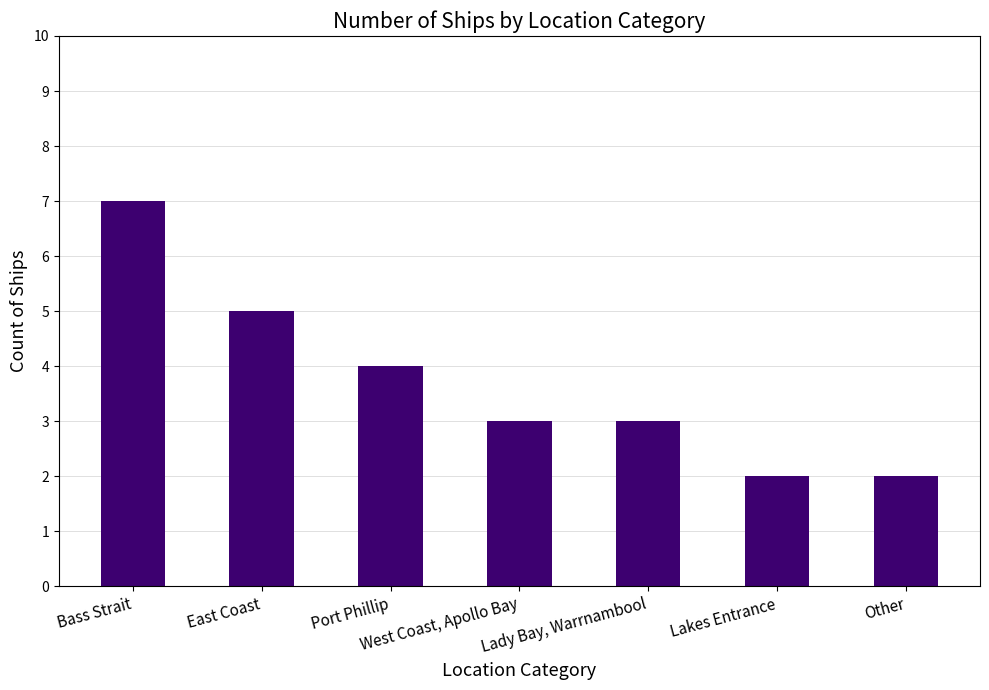

What is the sum of the values at Port Phillip and East Coast?

9